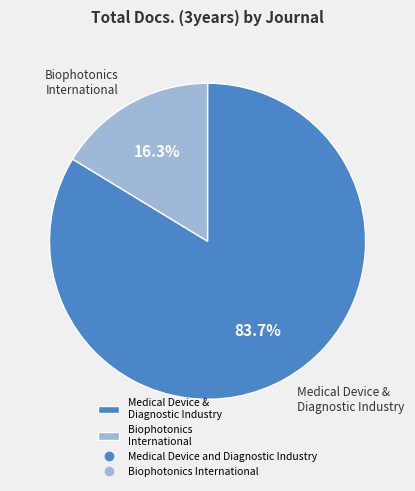

Between Biophotonics International and Medical Device & Diagnostic Industry, which is larger?

Medical Device & Diagnostic Industry